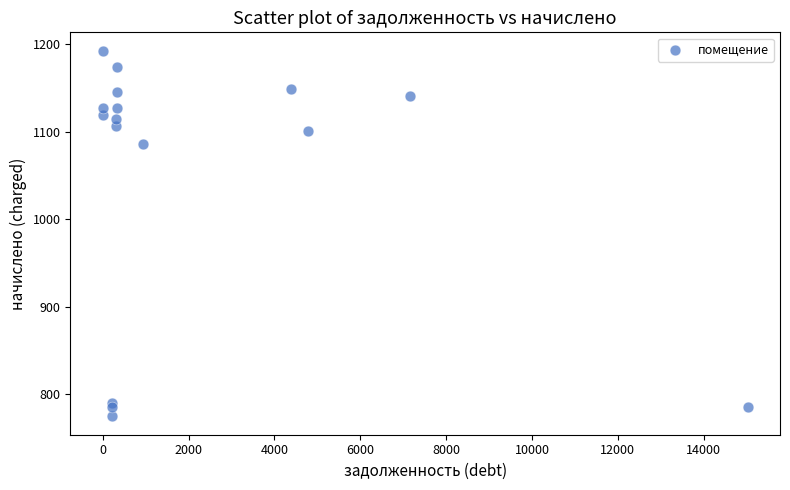

What is the range of Y values (max minus min)?

418.6